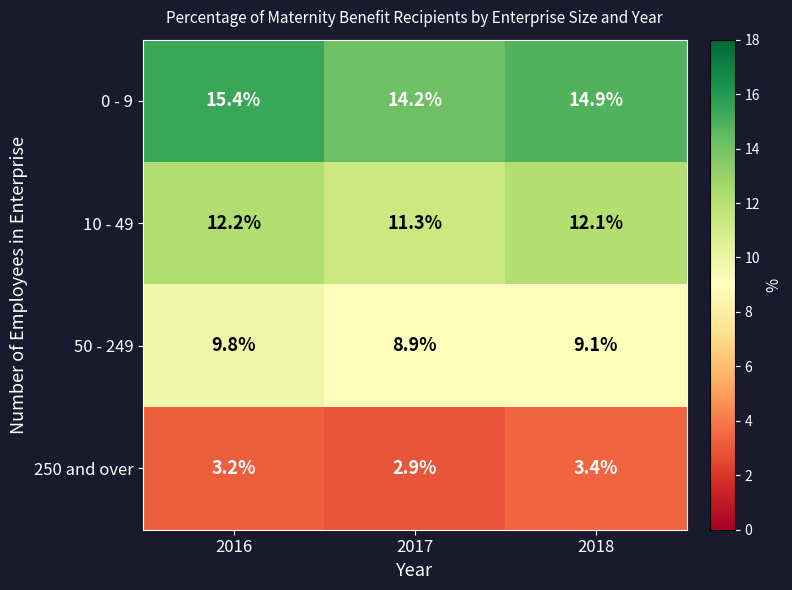

What is the total value across all series at 2017?

37.3